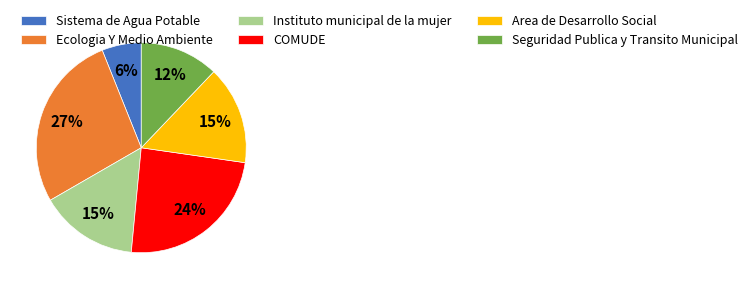

Count the number of slices in the pie.

6